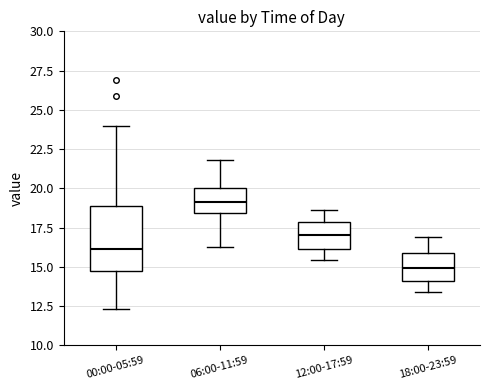

Reading left to right, read every box against the y-axis: the position of its median line, the range the box covers, and the ends of its whiskers. The values are not printed on the chart, so give them approximately, as read against the axis.

00:00-05:59: median 16.0, box 14.5 to 19.0, whiskers 12.5 to 24.0
06:00-11:59: median 19.0, box 18.5 to 20.0, whiskers 16.5 to 22.0
12:00-17:59: median 17.0, box 16.0 to 18.0, whiskers 15.5 to 18.5
18:00-23:59: median 15.0, box 14.0 to 16.0, whiskers 13.5 to 17.0